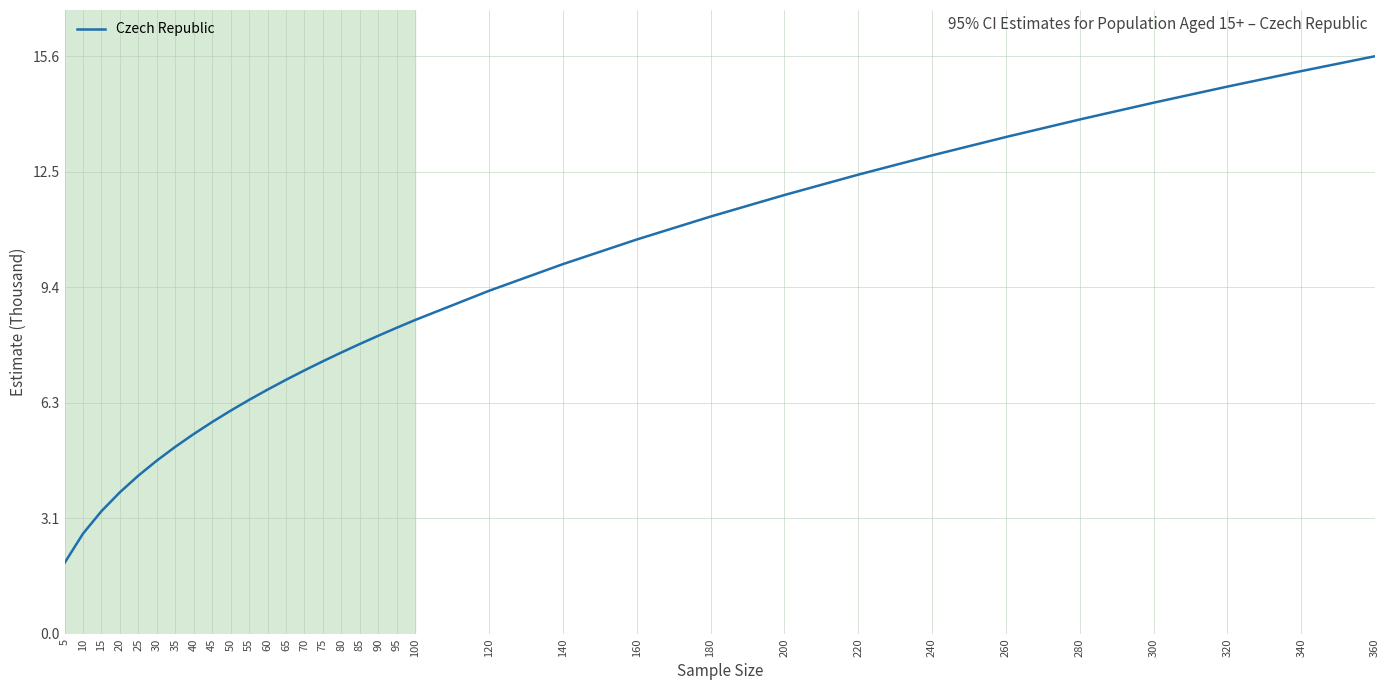

The value at 300 is 20.5. True or false?

False